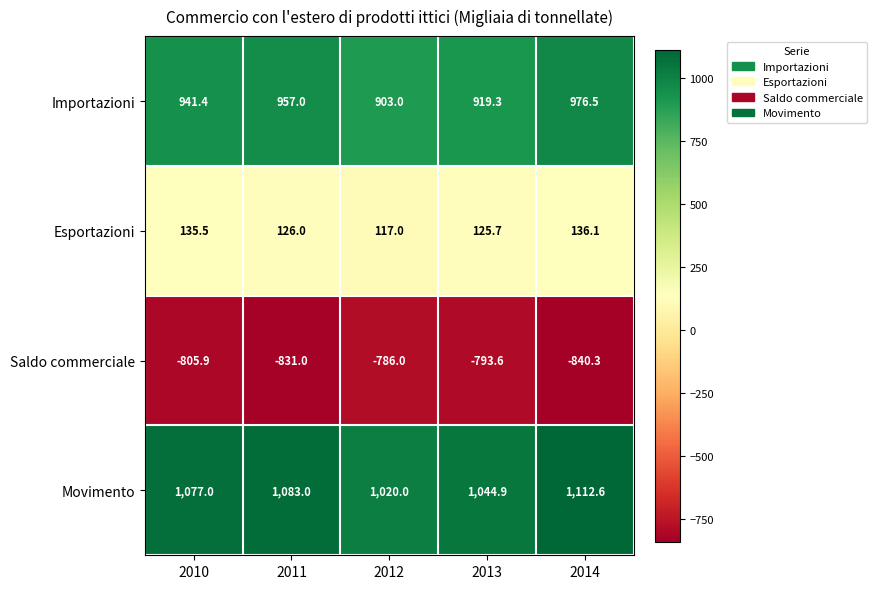

What is the difference between the second highest and minimum values in the Esportazioni series?

18.5